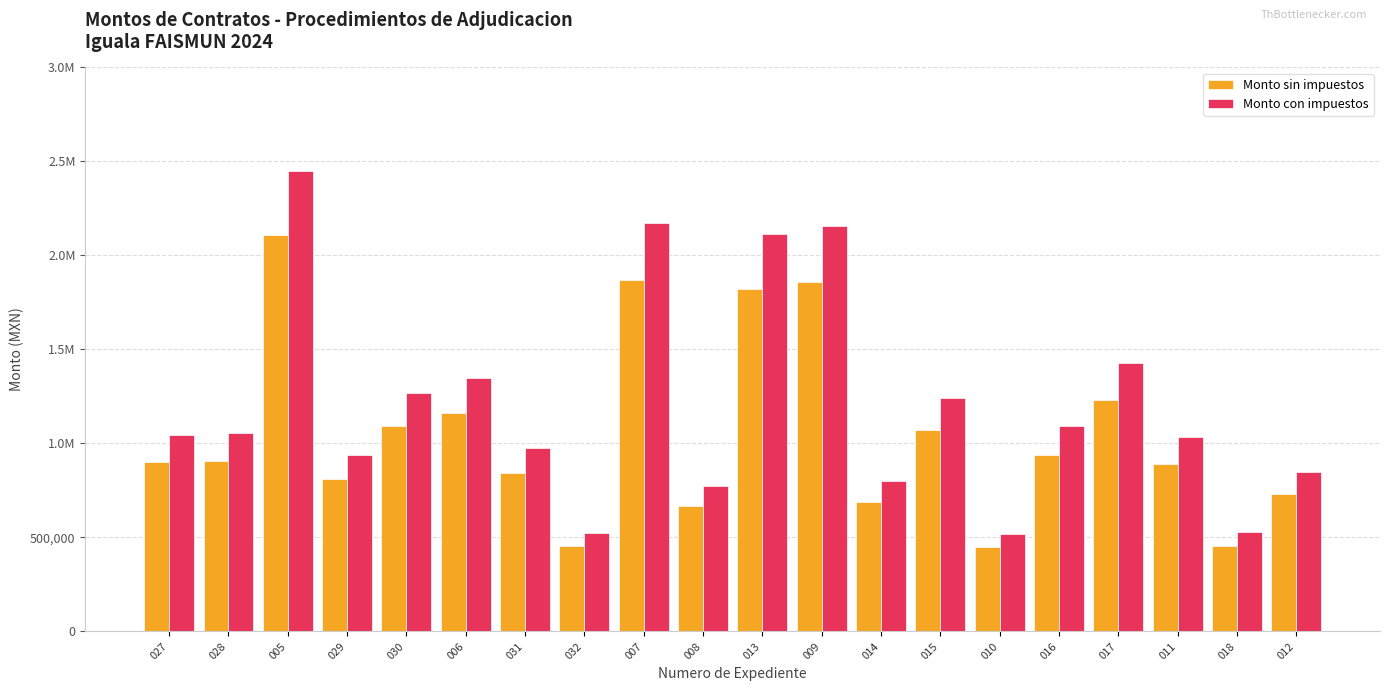

Does the chart contain any negative values?

No